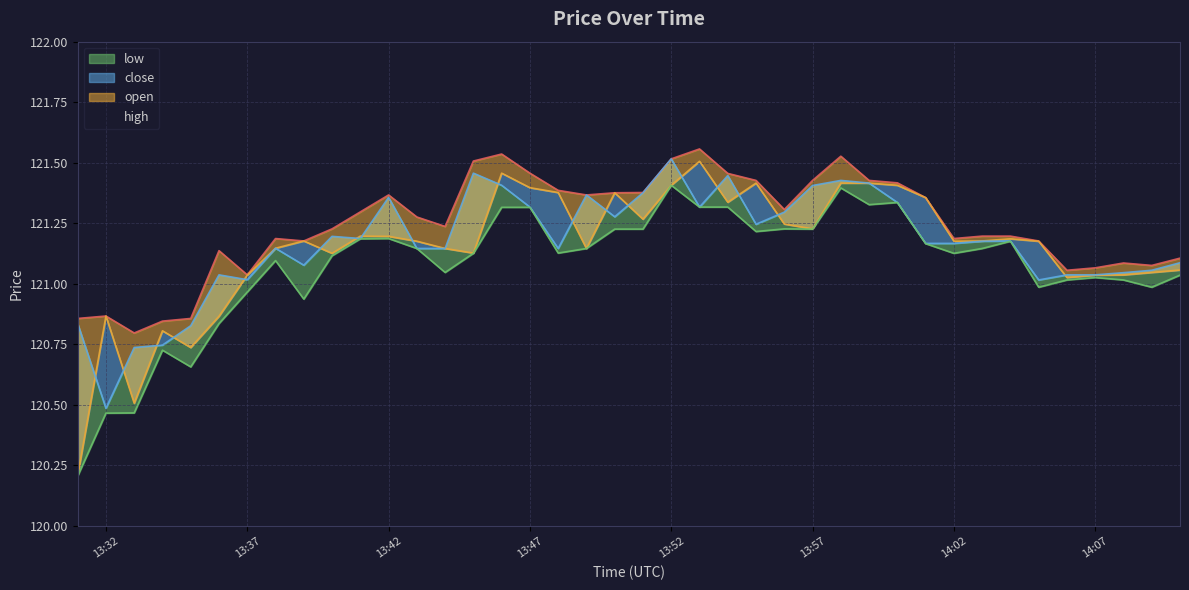

The value of close at 14:07 is 189.6. True or false?

False